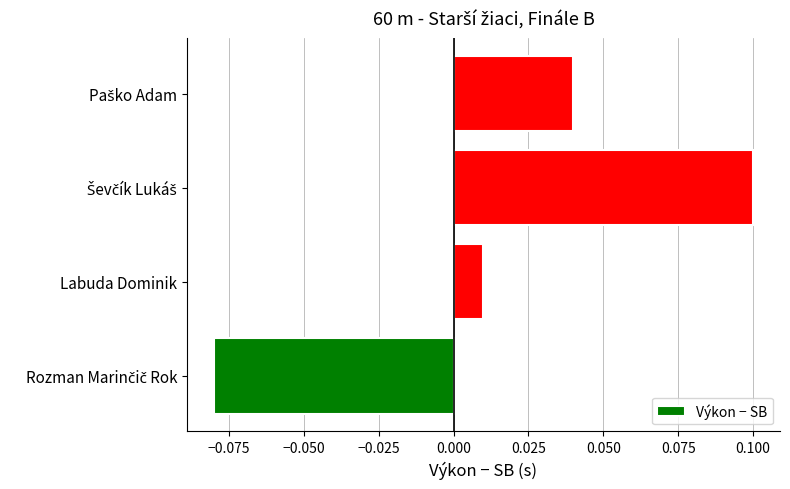

How many values are below zero?

1